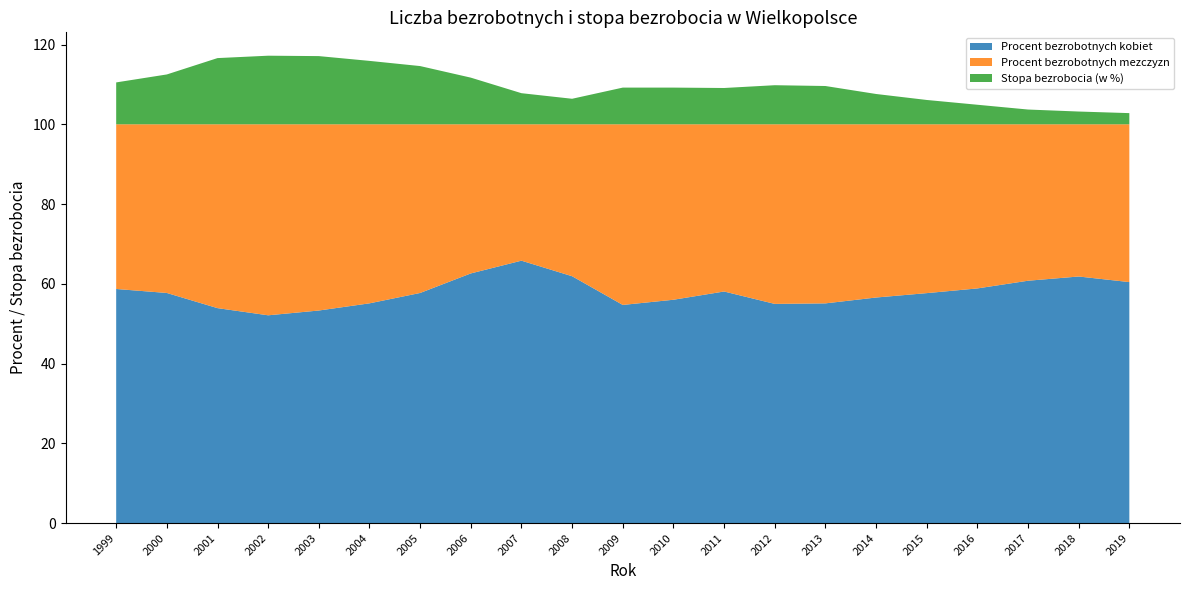

Reading left to right, what are all the values shown in this chart?

Procent bezrobotnych kobiet: 58.7	57.7	53.9	52.1	53.3	55.1	57.7	62.6	65.8	61.9	54.7	56.0	58.1	55.0	55.1	56.6	57.7	58.8	60.8	61.8	60.4
Procent bezrobotnych mezczyzn: 41.3	42.3	46.1	47.9	46.7	44.9	42.3	37.4	34.2	38.1	45.3	44.0	41.9	45.0	44.9	43.4	42.3	41.2	39.2	38.2	39.6
Stopa bezrobocia (w %): 10.5	12.5	16.6	17.2	17.1	15.9	14.6	11.7	7.8	6.4	9.2	9.2	9.1	9.8	9.6	7.6	6.1	4.9	3.7	3.2	2.8